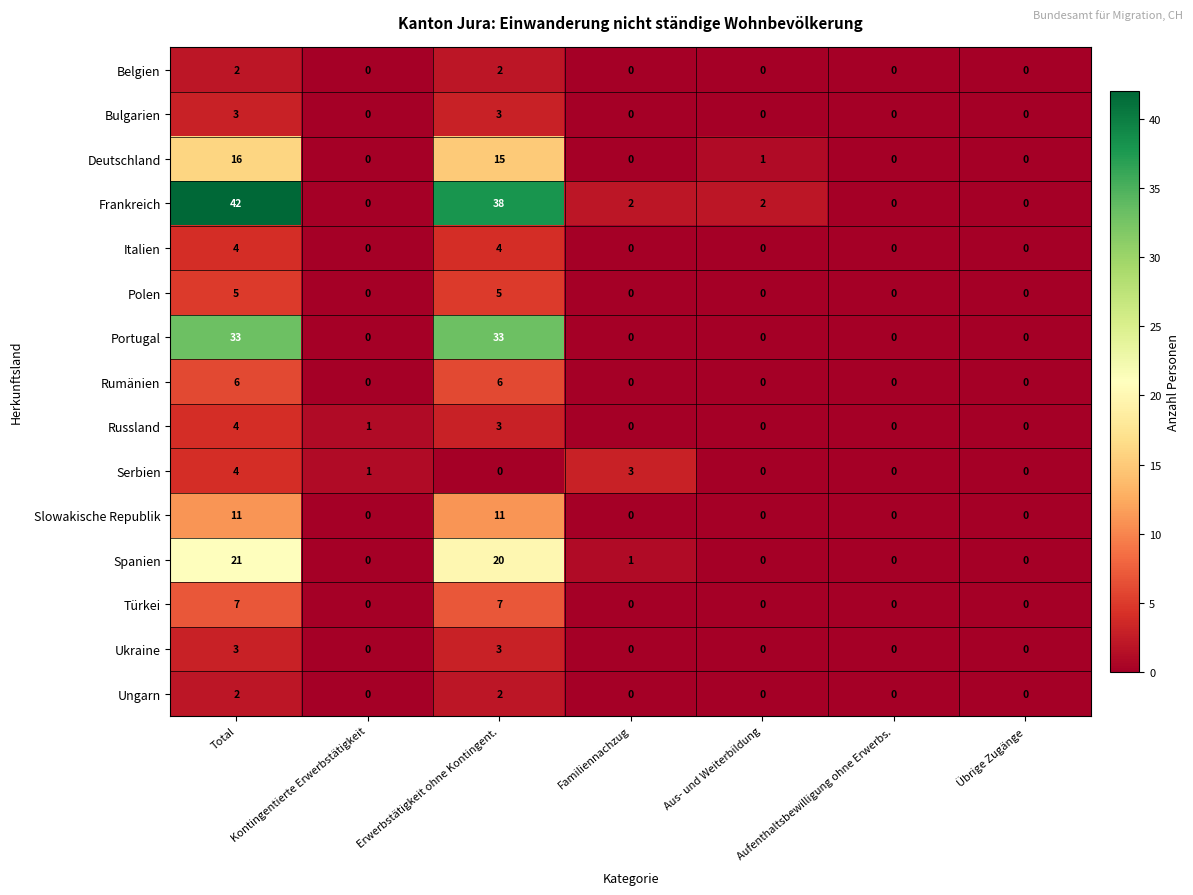

What is the sum of the Frankreich values at Total and Erwerbstätigkeit ohne Kontingent.?

80